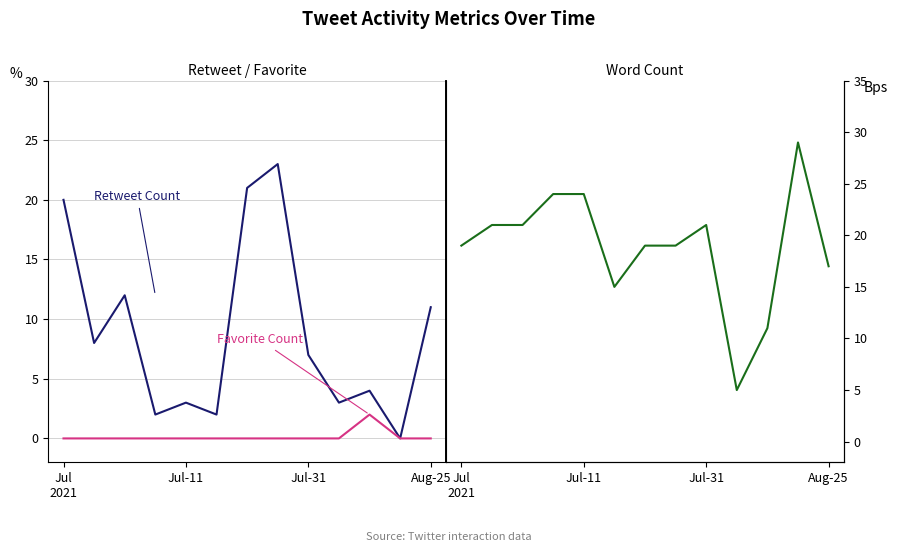

Where does the Retweet Count series first go above 7?

Jul
2021